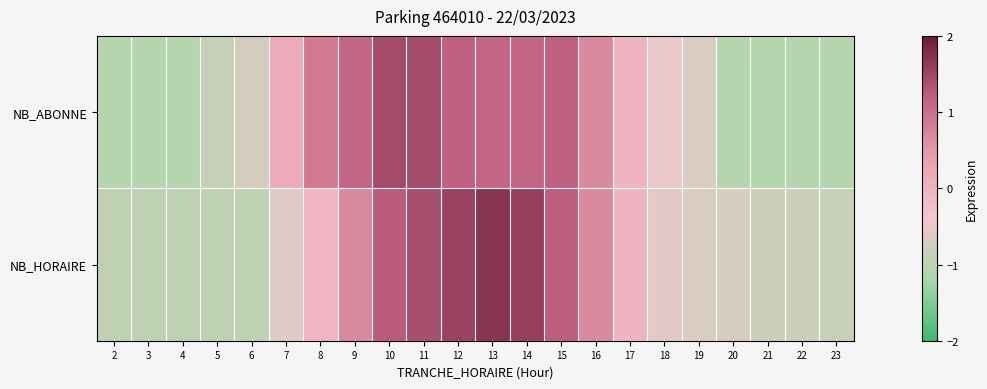

Reading left to right, transcribe all the data shown in this chart.

NB_ABONNE: 2=-1.1	3=-1.1	4=-1.1	5=-0.9	6=-0.7	7=0.2	8=0.9	9=1.1	10=1.4	11=1.4	12=1.2	13=1.1	14=1.1	15=1.2	16=0.7	17=-0.0	18=-0.5	19=-0.7	20=-1.1	21=-1.1	22=-1.1	23=-1.1
NB_HORAIRE: 2=-1.0	3=-1.0	4=-1.0	5=-0.9	6=-0.9	7=-0.6	8=-0.1	9=0.7	10=1.2	11=1.4	12=1.5	13=1.7	14=1.6	15=1.2	16=0.7	17=-0.0	18=-0.6	19=-0.7	20=-0.7	21=-0.8	22=-0.8	23=-0.9